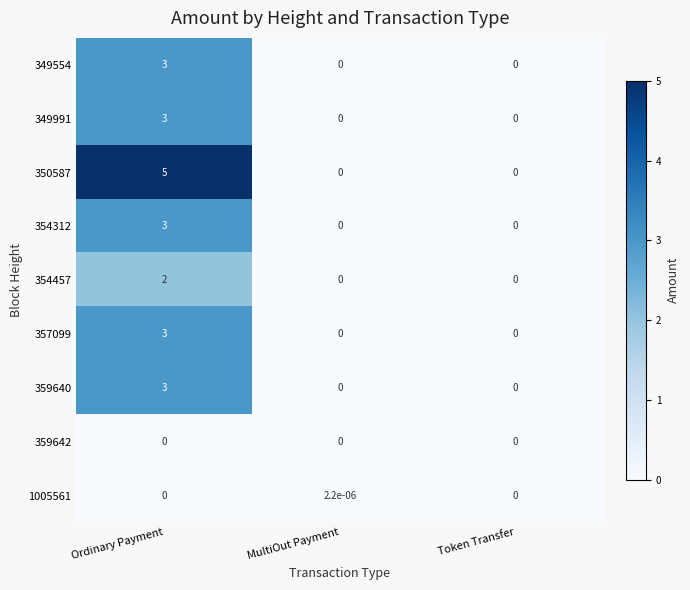

Is the value of 350587 at Ordinary Payment greater than the value of 357099 at MultiOut Payment?

Yes